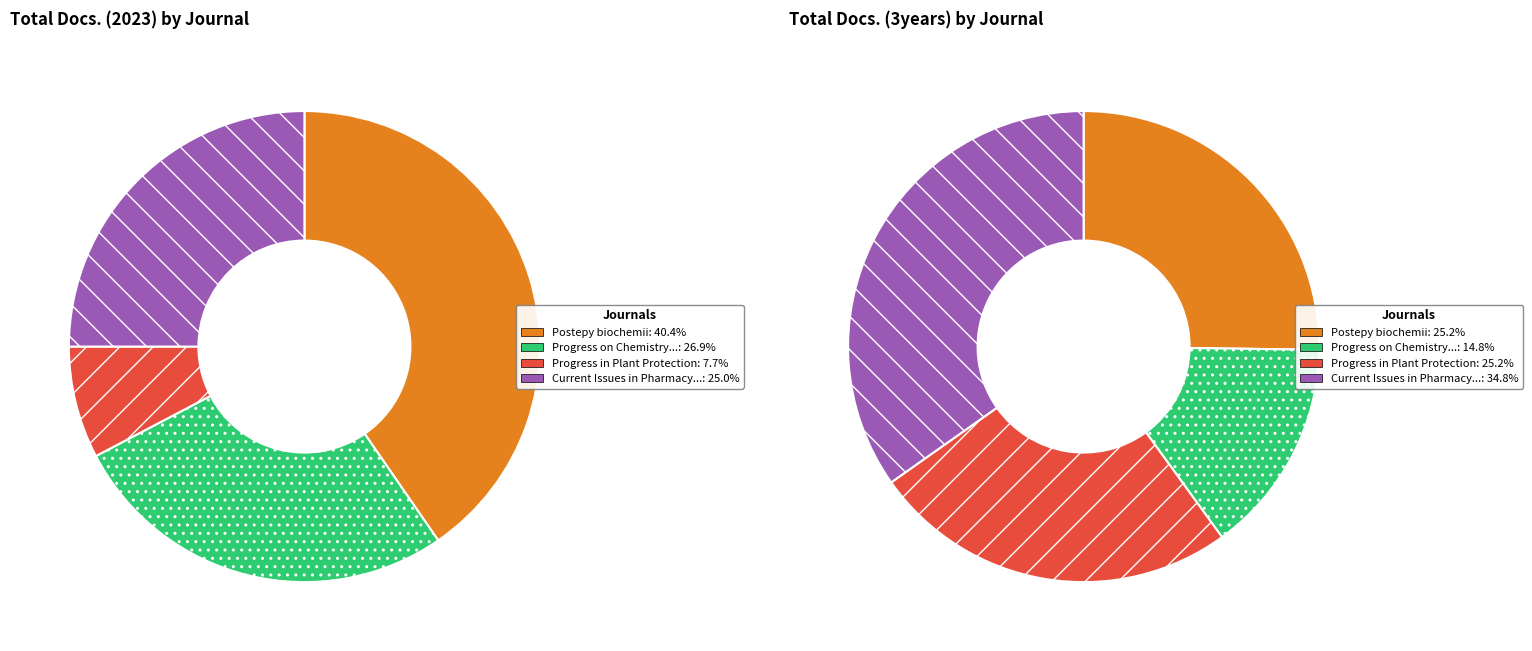

To the nearest percent, what is the combined percentage of Progress in Plant Protection and Postepy biochemii?

48%